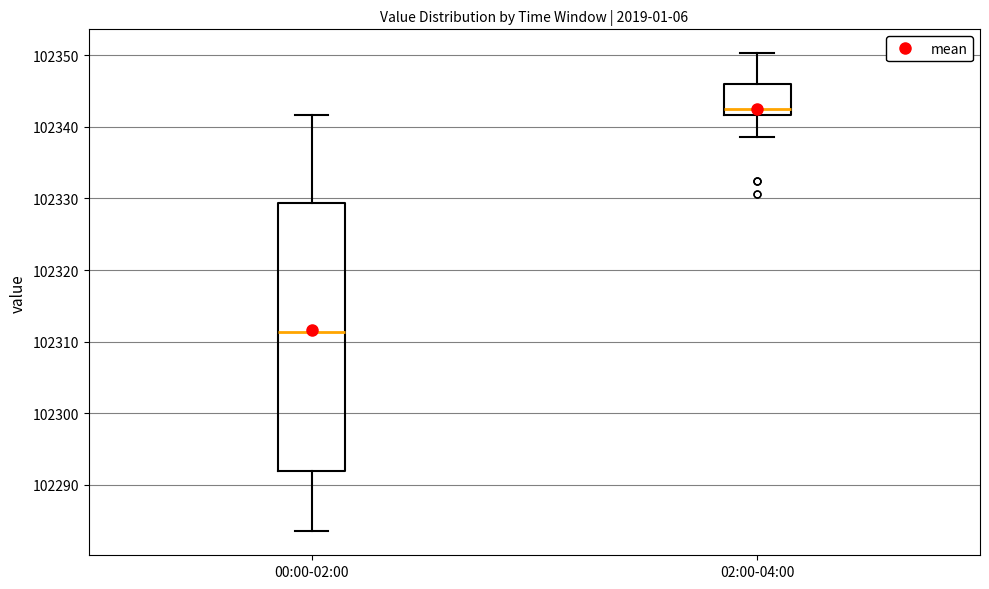

Which box is the tallest, from its lower edge to its upper edge?

00:00-02:00